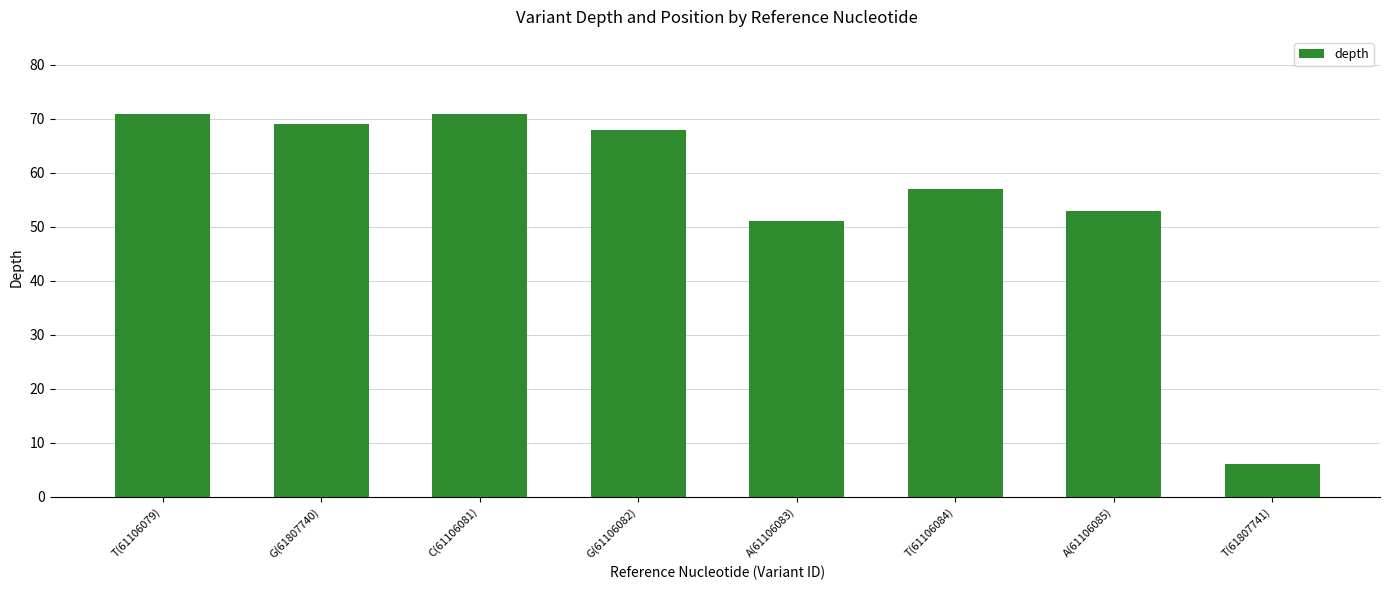

Is it true that the value at T(61106084) is 57?

True